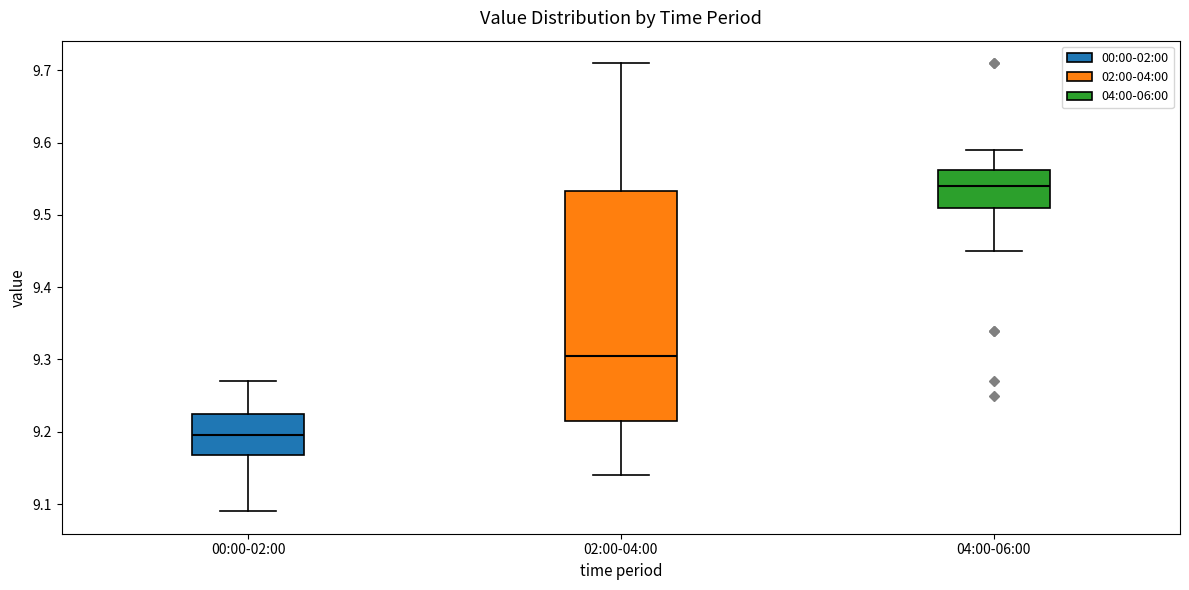

Reading left to right, transcribe this box plot: for each box, give where its median line is, the range the box spans, and where its two whiskers end, as read against the y-axis. The values are not printed on the chart, so give them approximately, as read against the axis.

00:00-02:00: median 9.20, box 9.17 to 9.23, whiskers 9.09 to 9.27
02:00-04:00: median 9.31, box 9.22 to 9.53, whiskers 9.14 to 9.71
04:00-06:00: median 9.54, box 9.51 to 9.56, whiskers 9.45 to 9.59